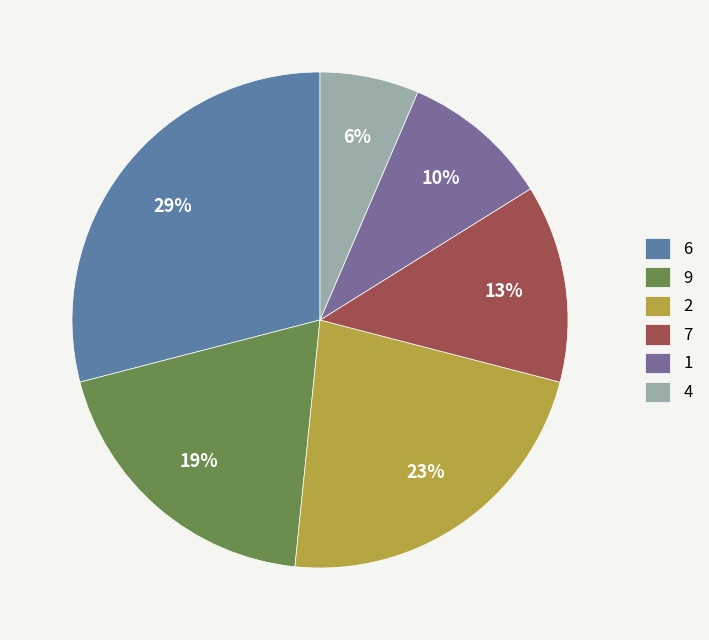

How many segments does this pie chart have?

6